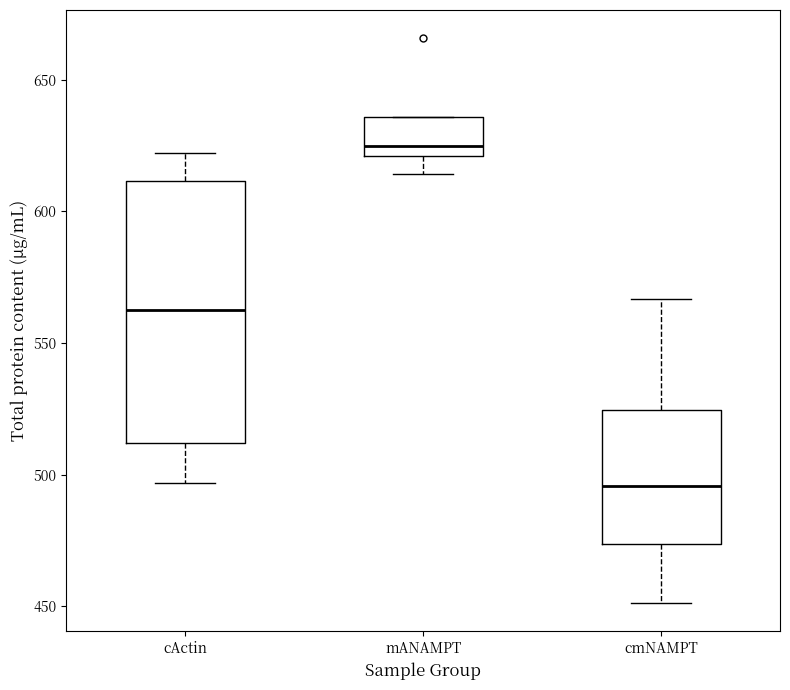

Which box's median line is the lowest?

cmNAMPT